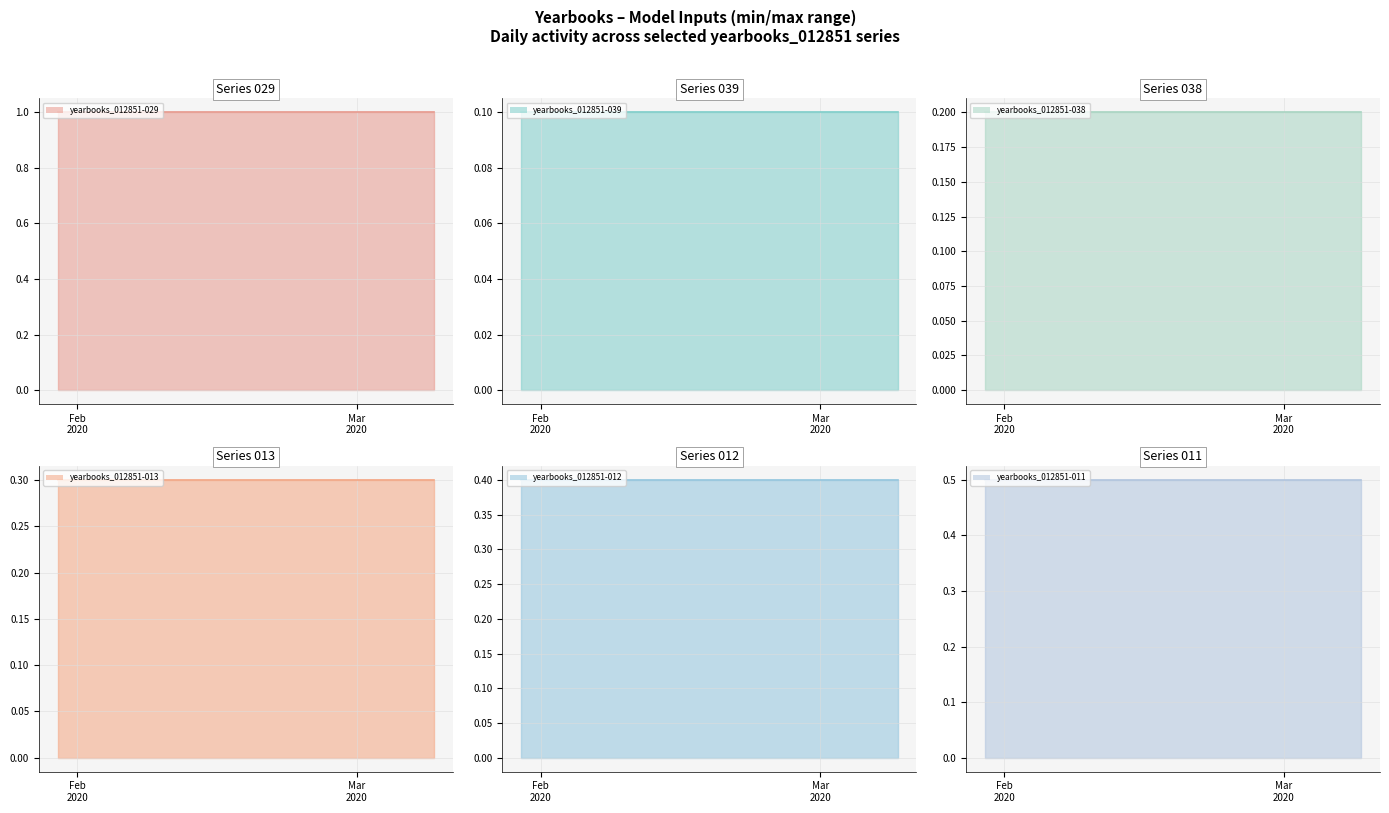

What position from the left is 2020-02-20?

22